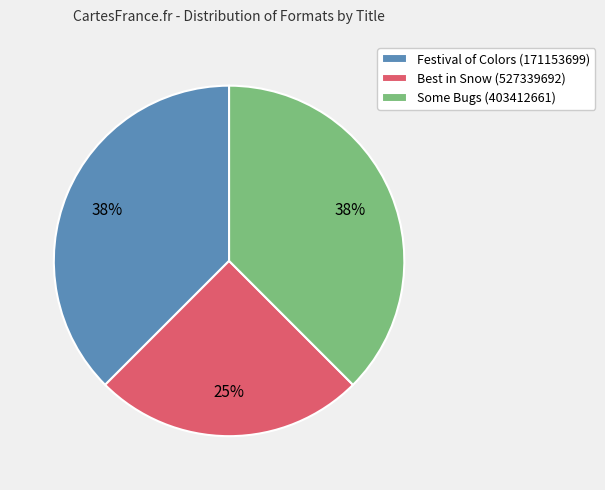

Count the number of slices in the pie.

3